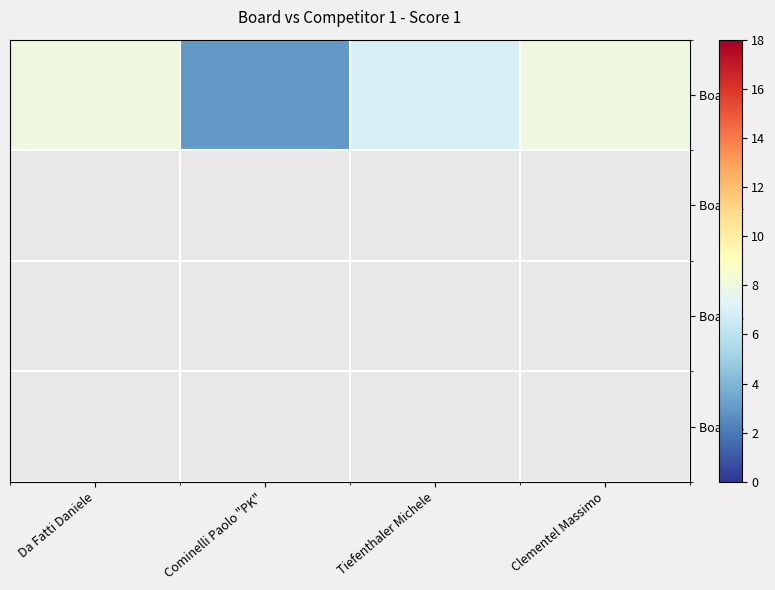

True or false: the data shows 8 at Clementel Massimo.

True